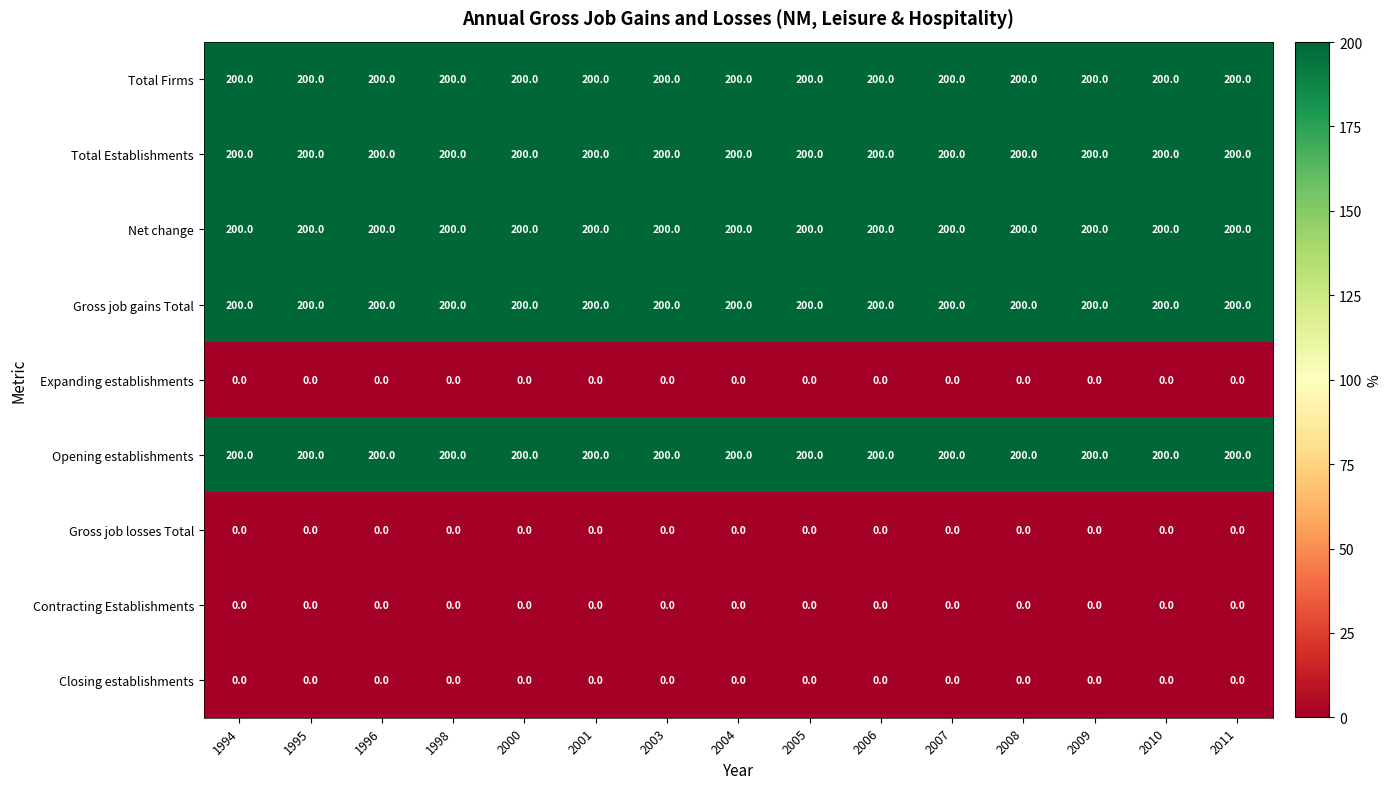

The value of Net change at 2005 is 300. True or false?

False